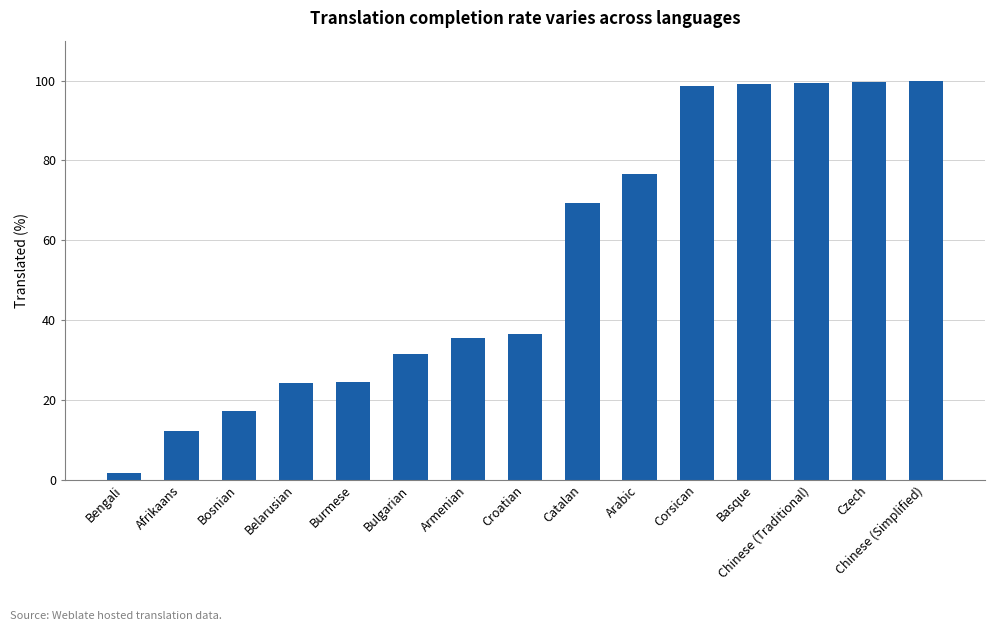

The chart shows a value of 98.7 at Corsican. True or false?

True